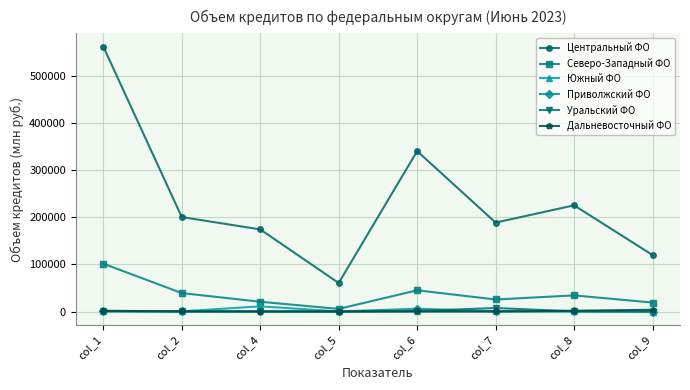

What is the greatest value displayed?

561743